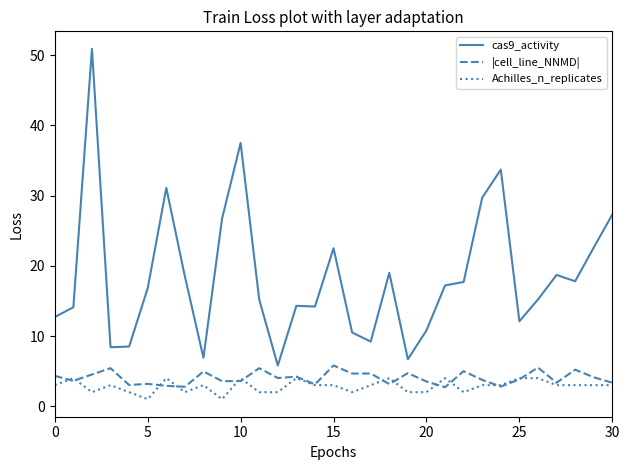

True or false: |cell_line_NNMD| and cas9_activity cross at least once.

False